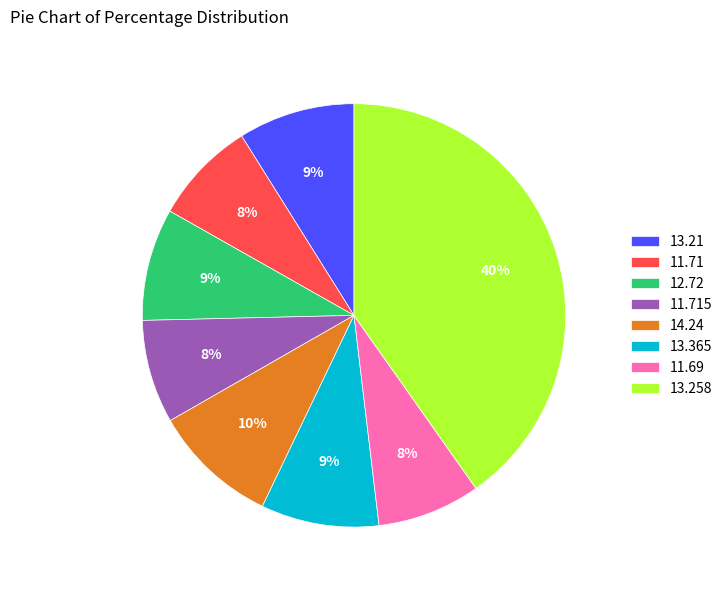

Does 11.715 represent more than half of the total?

No